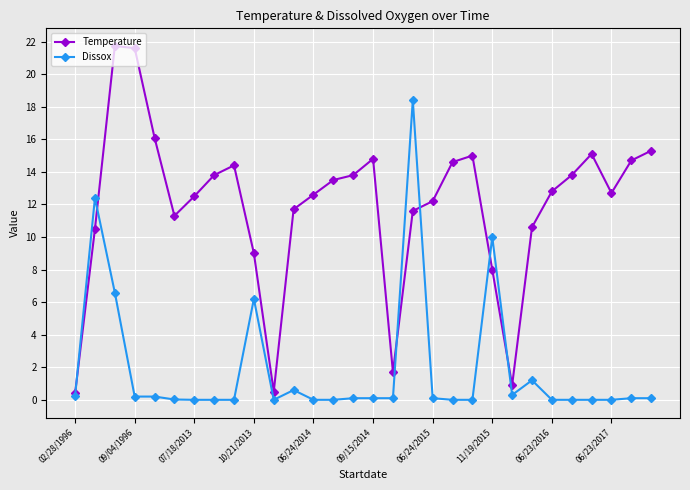

What is the value of the Temperature point at the 10th from the left?

9.0